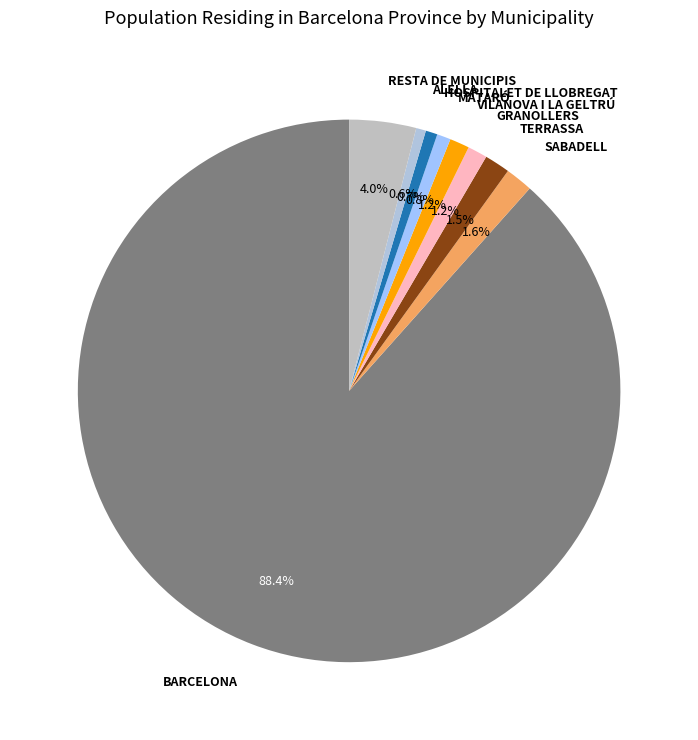

Which category has the biggest portion of the pie?

Barcelona